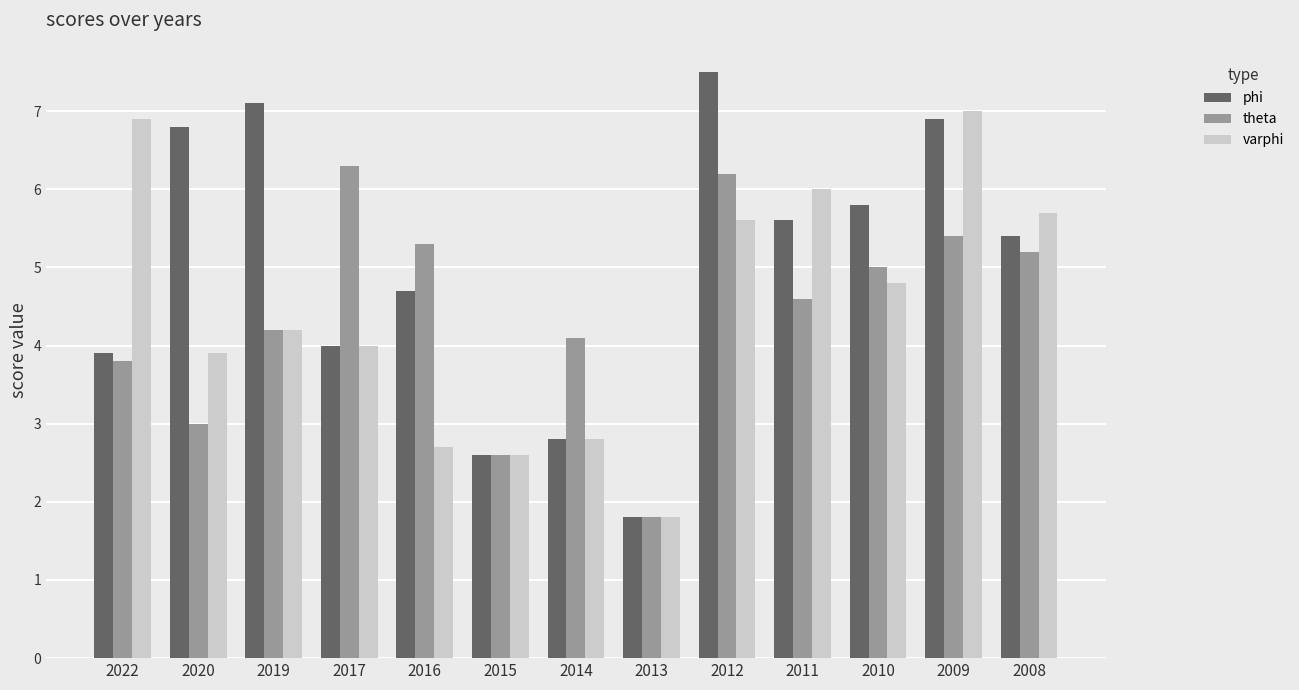

The value of theta at 2012 is 6.2. True or false?

True